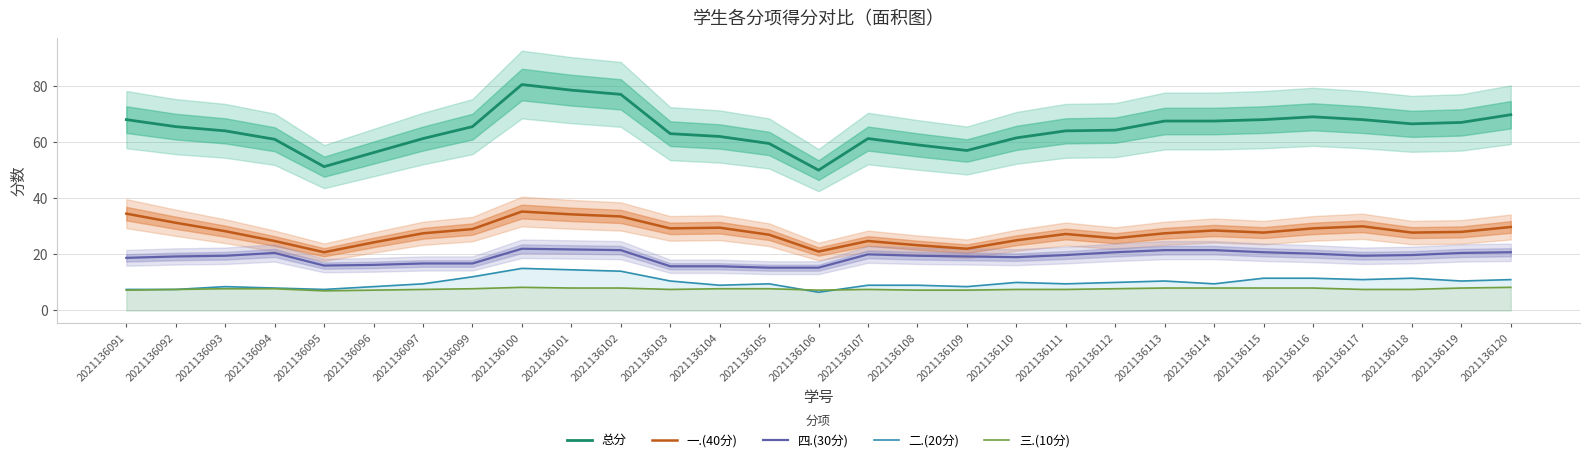

The value of 一.(40分) at 2021136094 is 24.8. True or false?

True